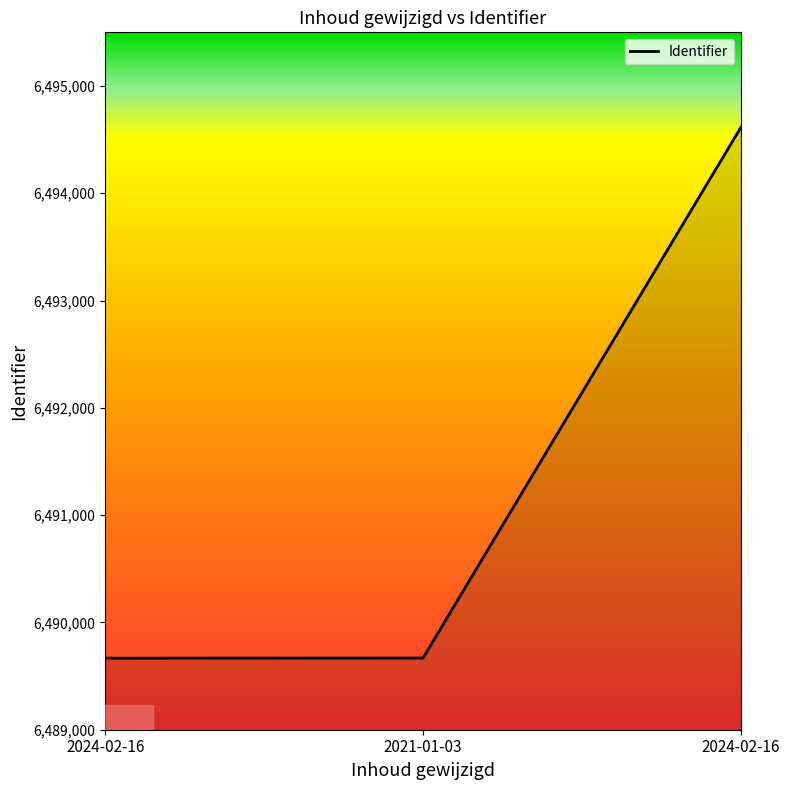

Approximately how many times larger is the value at 2024-02-16 compared to 2021-01-03?

1.0